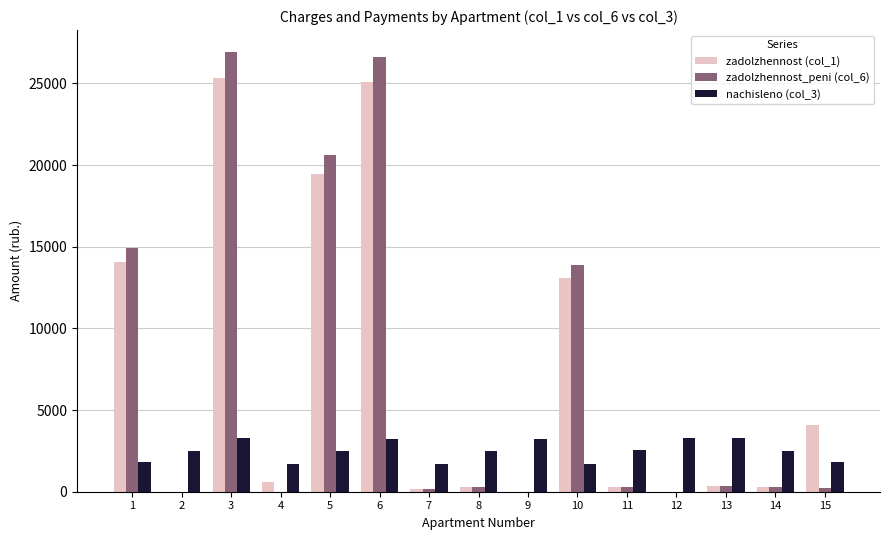

How many data points in zadolzhennost (col_1) are above 367?

8